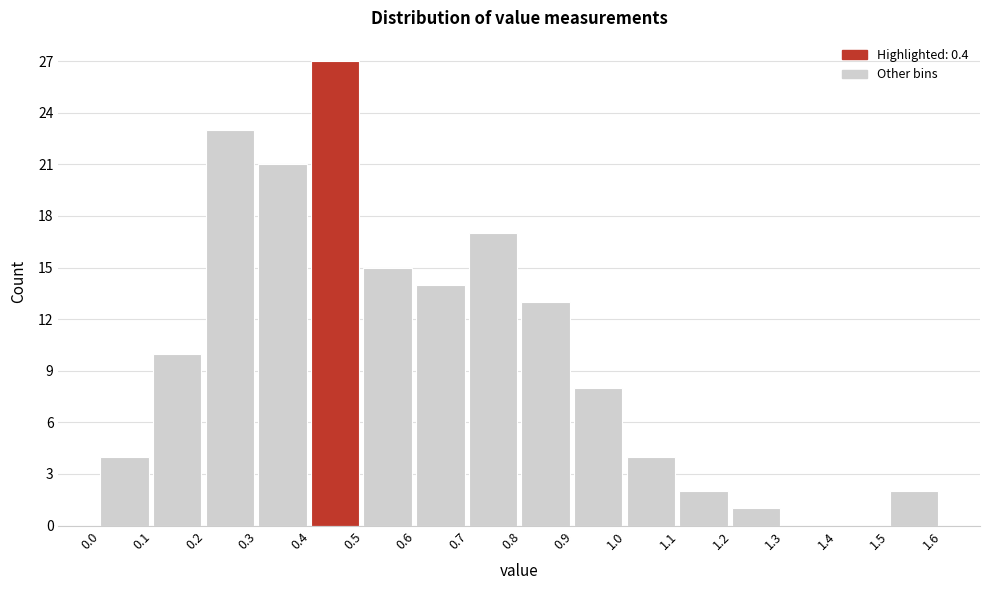

Reading left to right, list every bar in this chart as the range it spans on the x-axis followed by its height. The values are not printed on the chart, so give them approximately, as read against the axis.

0.0 to 0.1: 4
0.1 to 0.2: 10
0.2 to 0.3: 23
0.3 to 0.4: 21
0.4 to 0.5: 27
0.5 to 0.6: 15
0.6 to 0.7: 14
0.7 to 0.8: 17
0.8 to 0.9: 13
0.9 to 1.0: 8
1.0 to 1.1: 4
1.1 to 1.2: 2
1.2 to 1.3: 1
1.3 to 1.4: 0
1.4 to 1.5: 0
1.5 to 1.6: 2